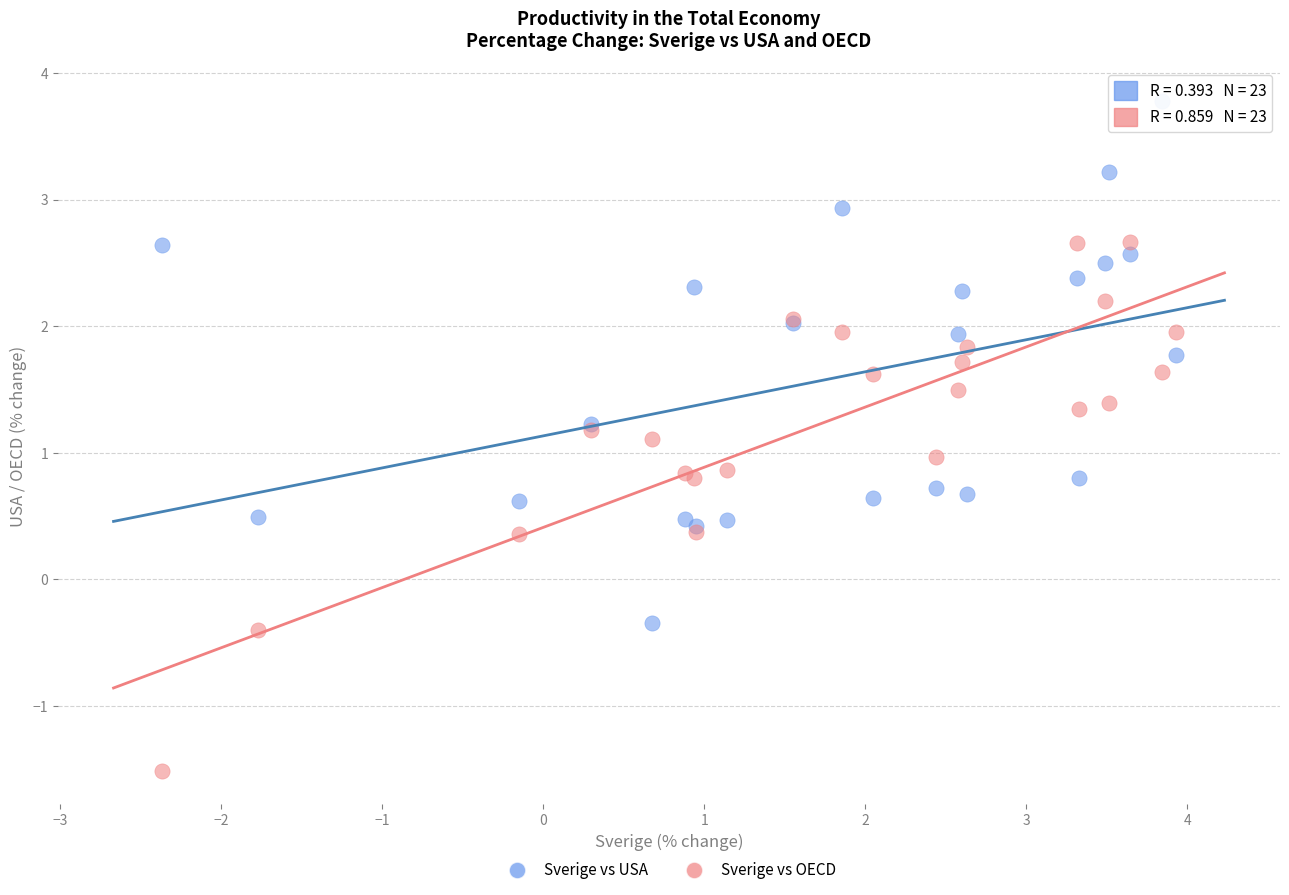

Which series contains the highest Y value?

Sverige vs USA